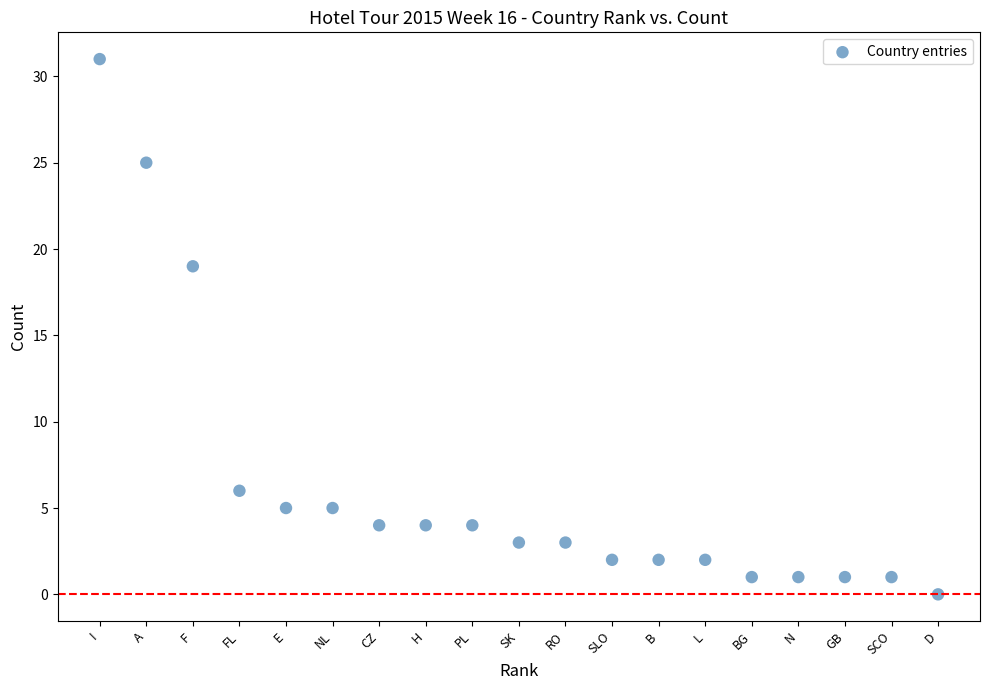

What Y value in the scatter plot is closest to 15?

19